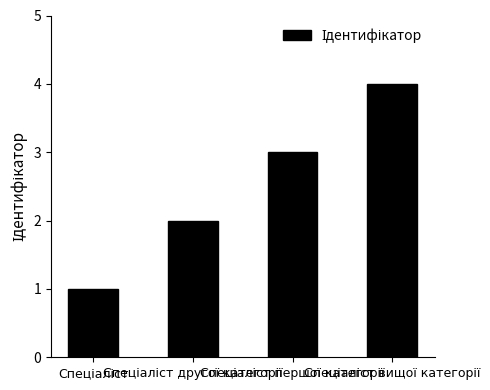

What is the maximum value shown in the chart?

4